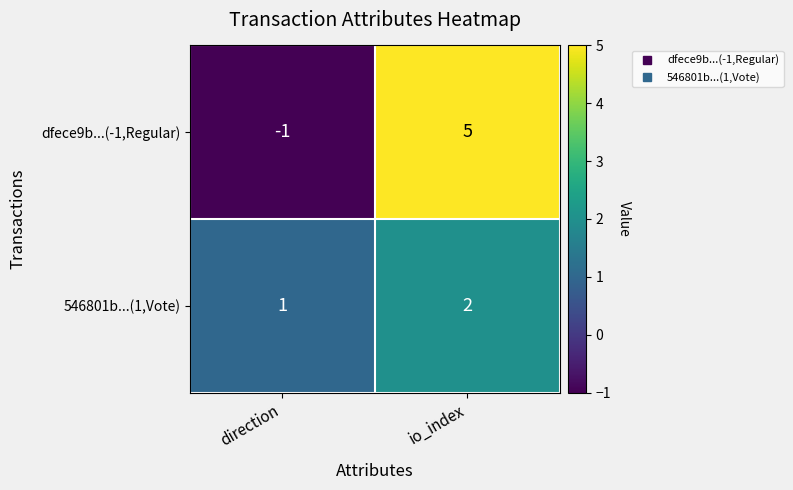

Rank the series by their maximum value, from lowest to highest.

546801b...(1,Vote), dfece9b...(-1,Regular)